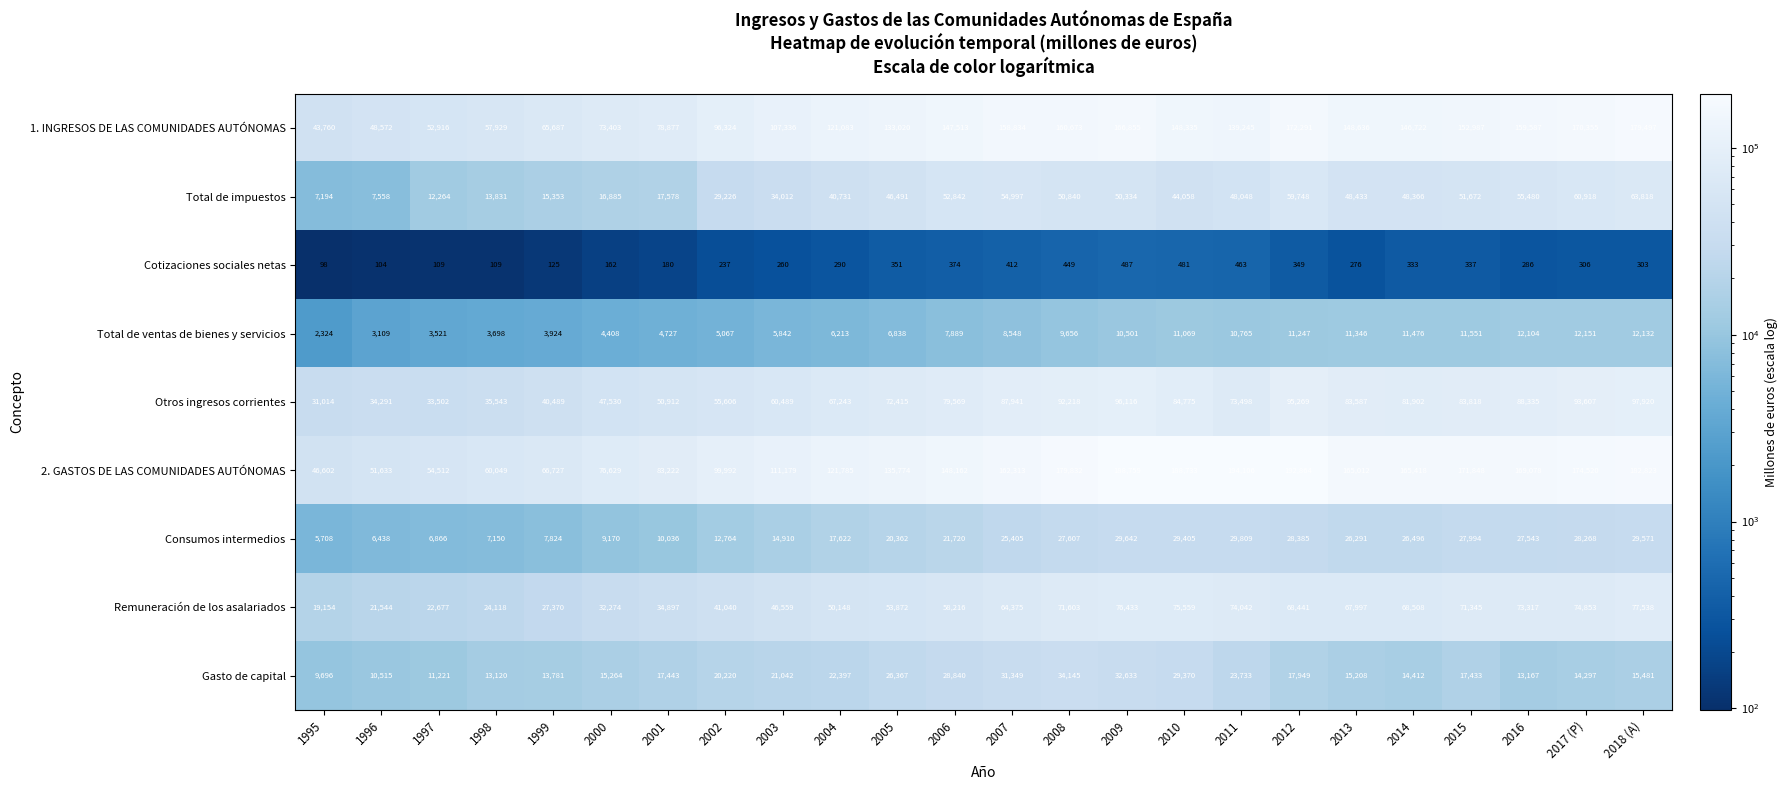

What is the difference between the maximum and minimum values in the Cotizaciones sociales netas series?

389